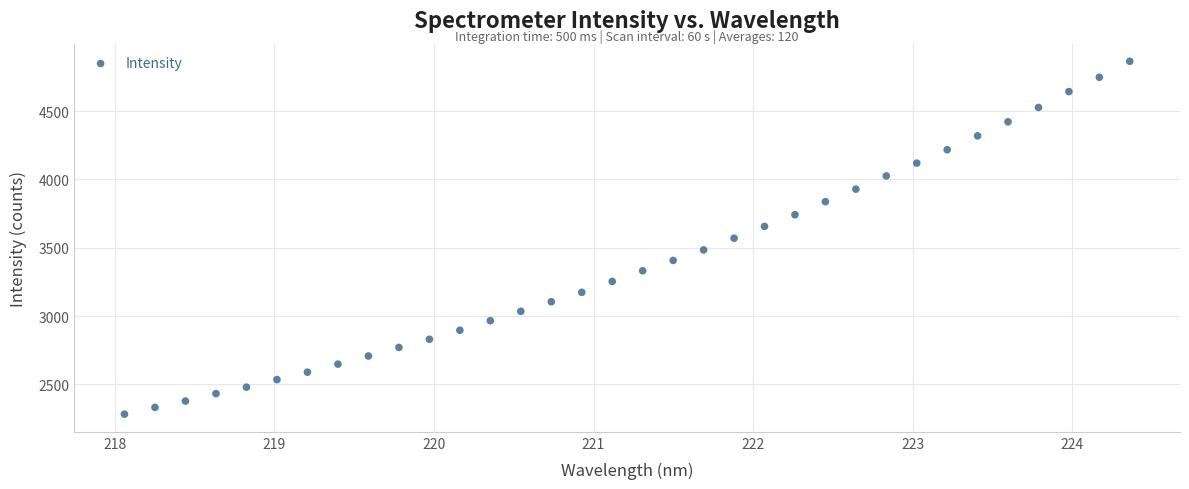

What is the range of X values (max minus min)?

6.3